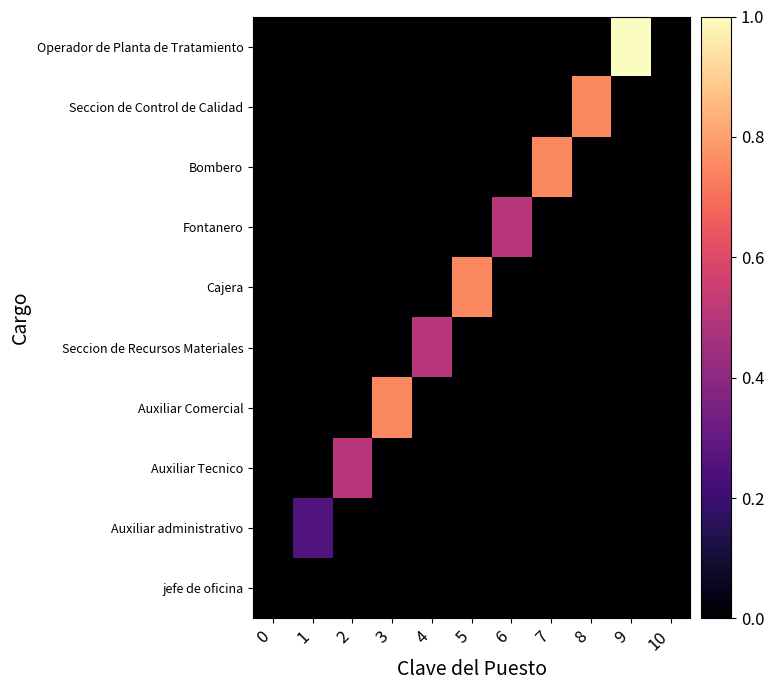

Rank the series by their maximum value, from lowest to highest.

jefe de oficina, Auxiliar administrativo, Auxiliar Tecnico, Seccion de Recursos Materiales, Fontanero, Auxiliar Comercial, Cajera, Bombero, Seccion de Control de Calidad, Operador de Planta de Tratamiento